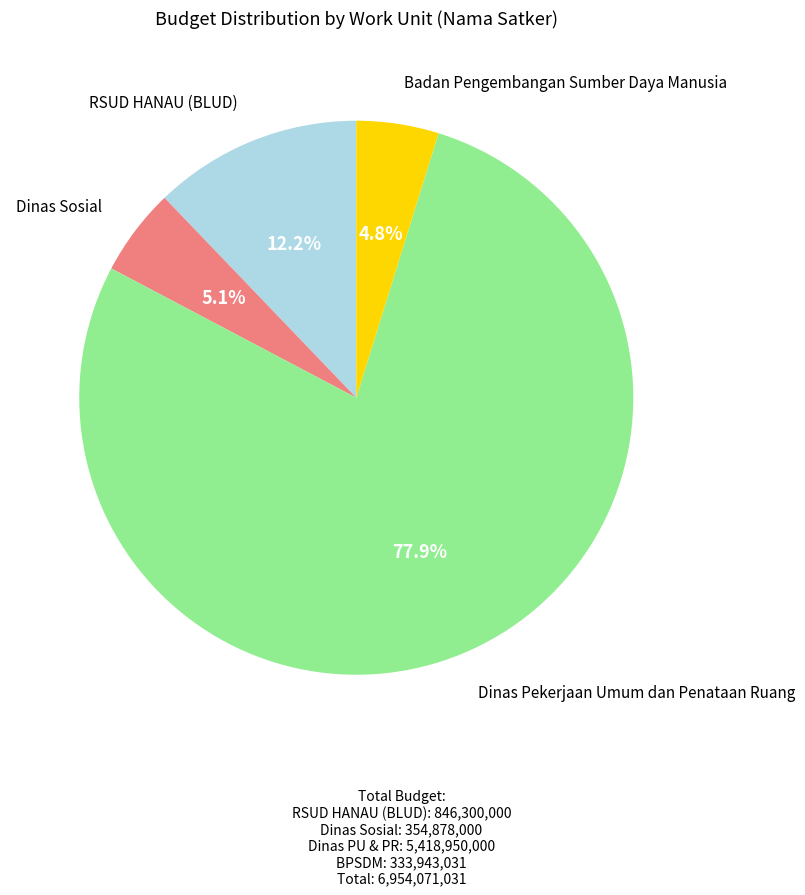

Is there a majority slice in this chart?

Yes